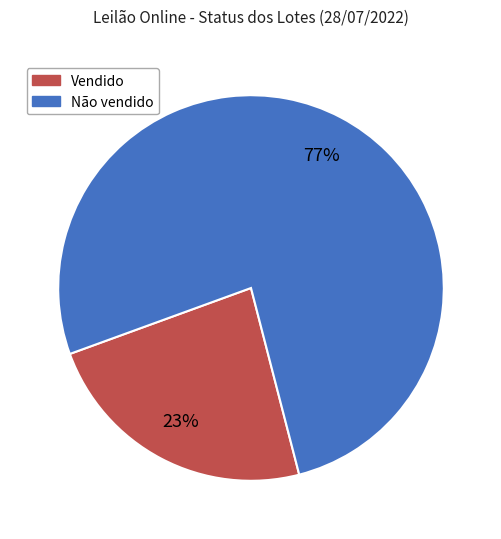

What is the majority slice?

Não vendido